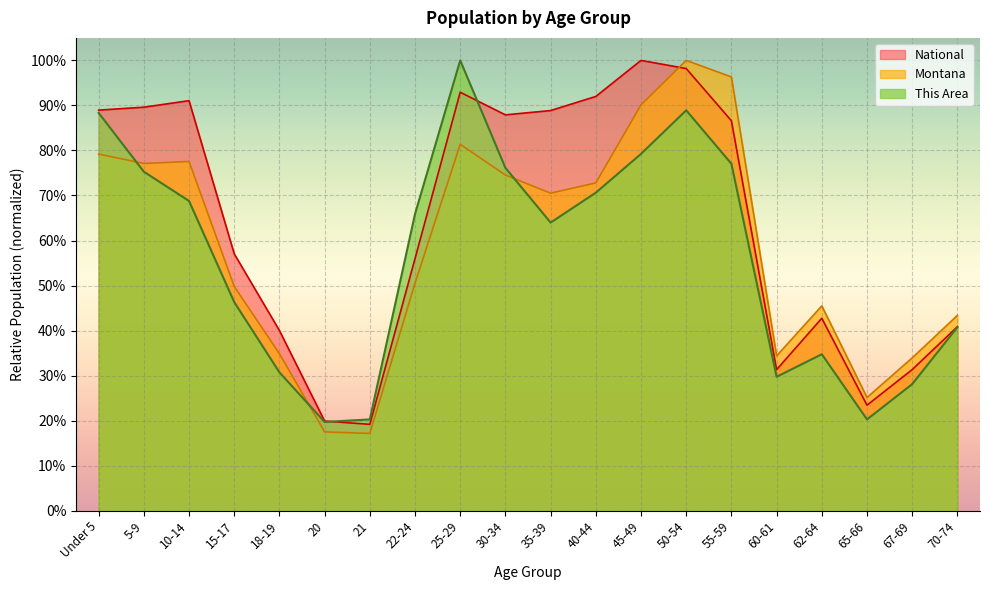

Is it true that Montana equals 0.4 at 5-9?

False